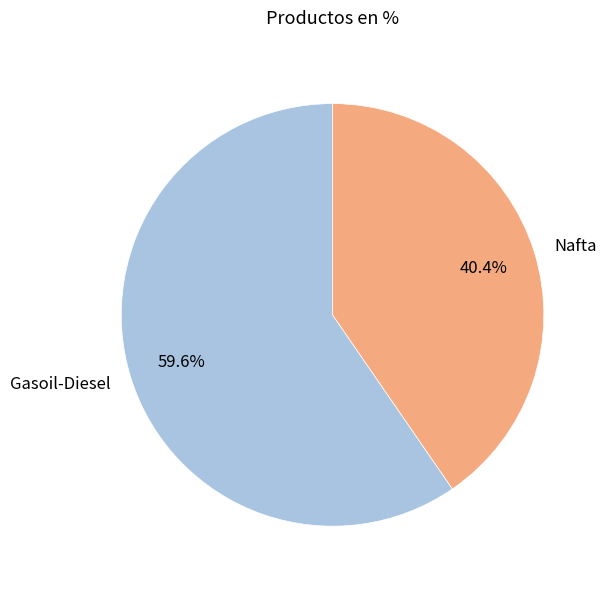

Rank the categories by value from lowest to highest.

Nafta, Gasoil-Diesel